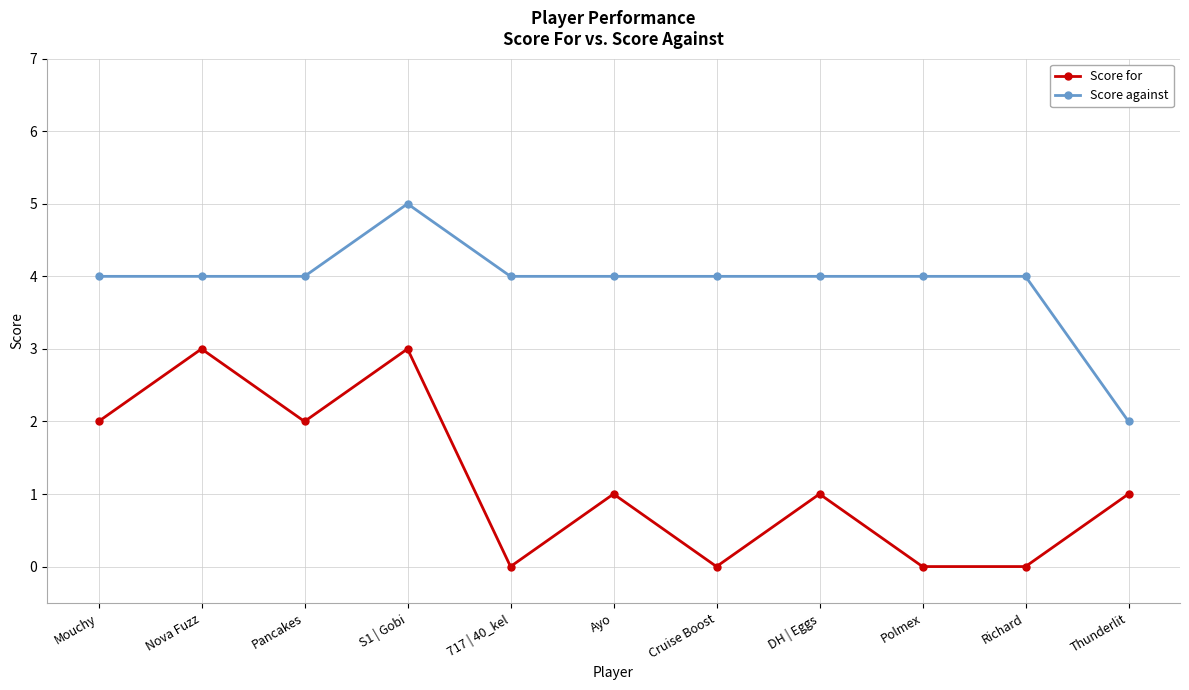

The Score for series shows 2 at Thunderlit. True or false?

False